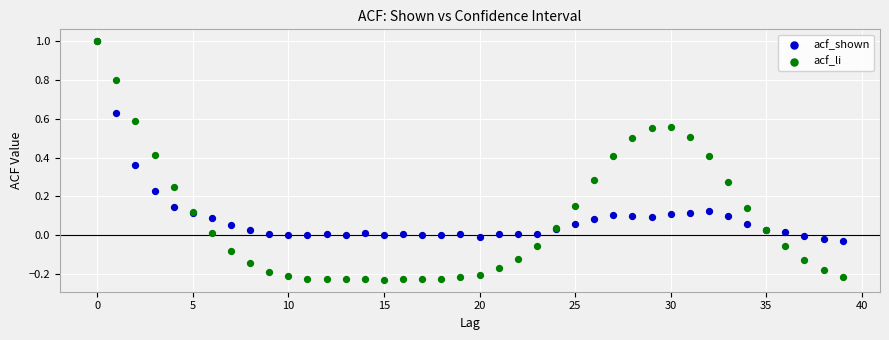

Which series reaches the minimum Y coordinate?

acf_li